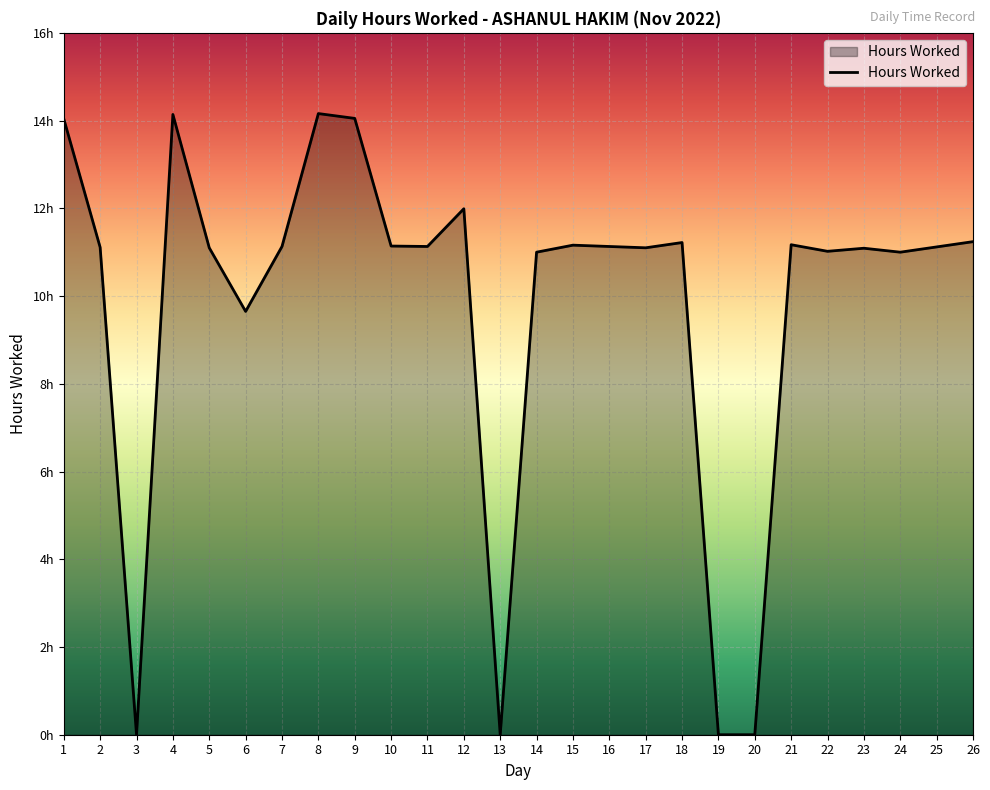

What is the difference between the values at 15 and 23?

0.1